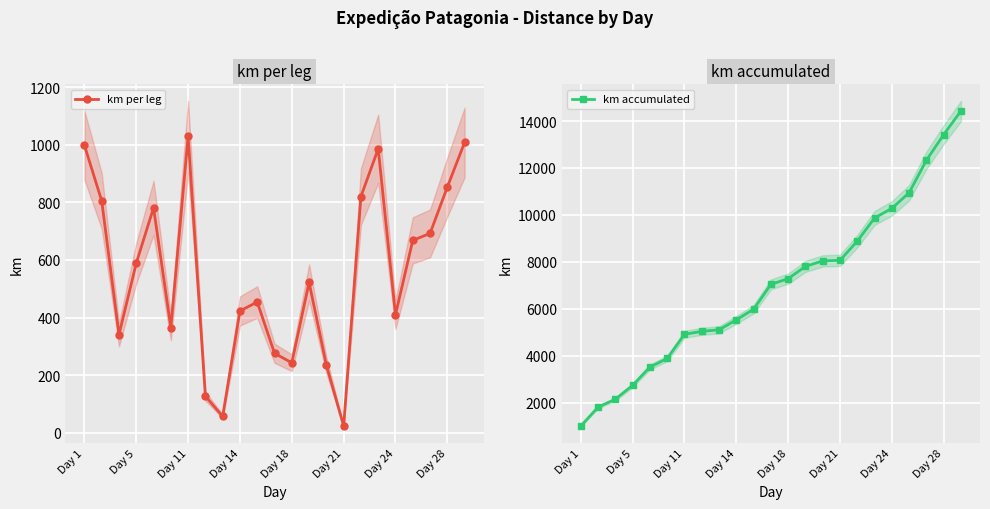

What is the label of the 16th point from the left?

Day 21